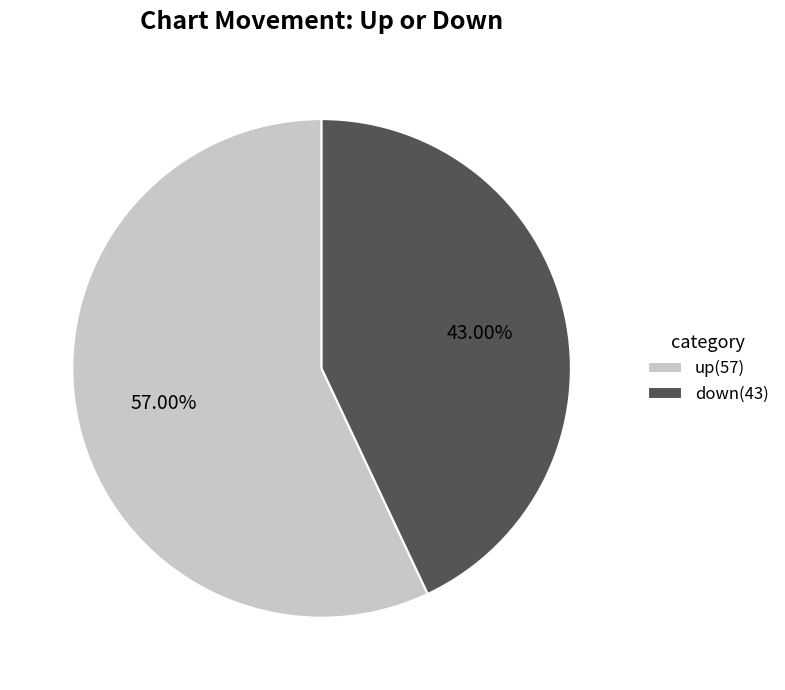

Is it true that up is 57% of the pie?

True